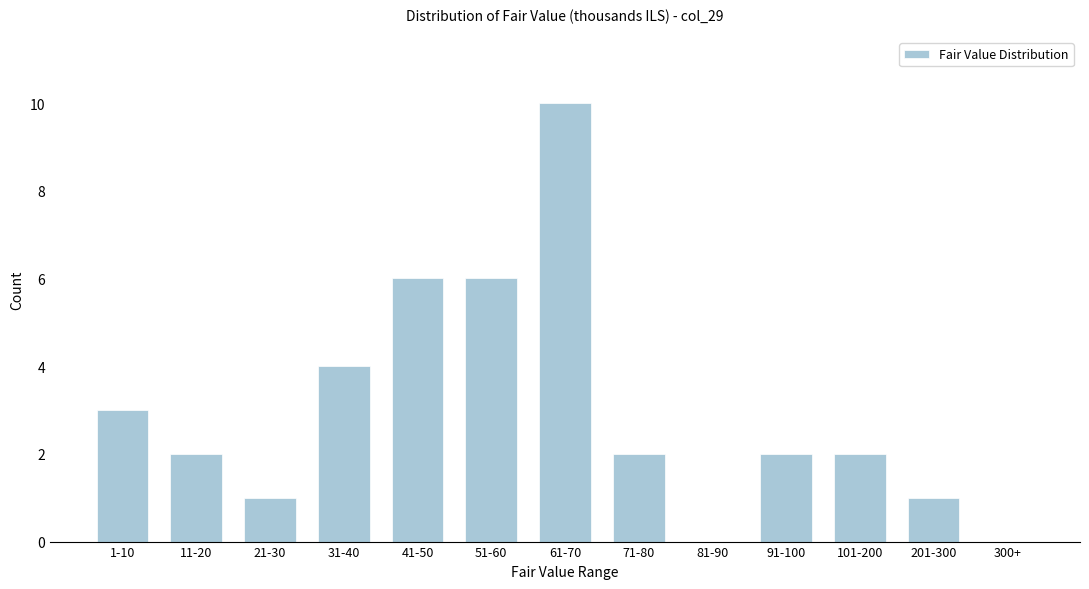

Reading left to right, what are all the values shown in this chart?

1-10=3	11-20=2	21-30=1	31-40=4	41-50=6	51-60=6	61-70=10	71-80=2	81-90=0	91-100=2	101-200=2	201-300=1	300+=0